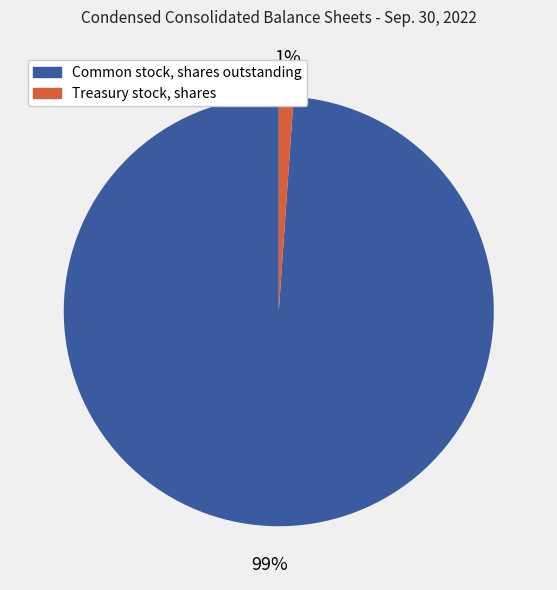

Which category has the biggest portion of the pie?

Common stock, shares outstanding